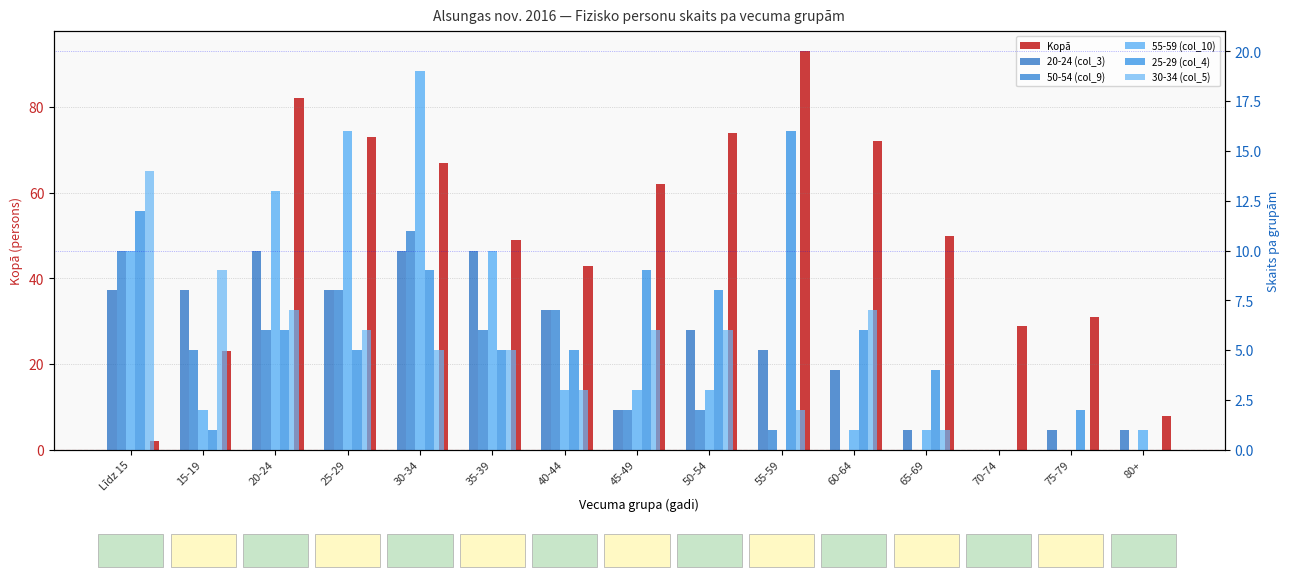

Does the chart contain any negative values?

No